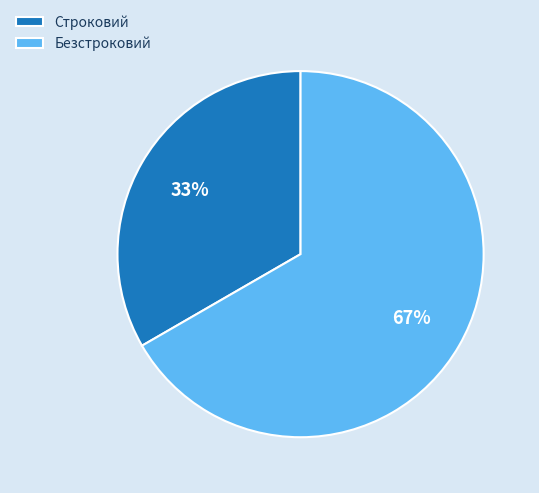

To the nearest percent, what is the average slice percentage?

50%